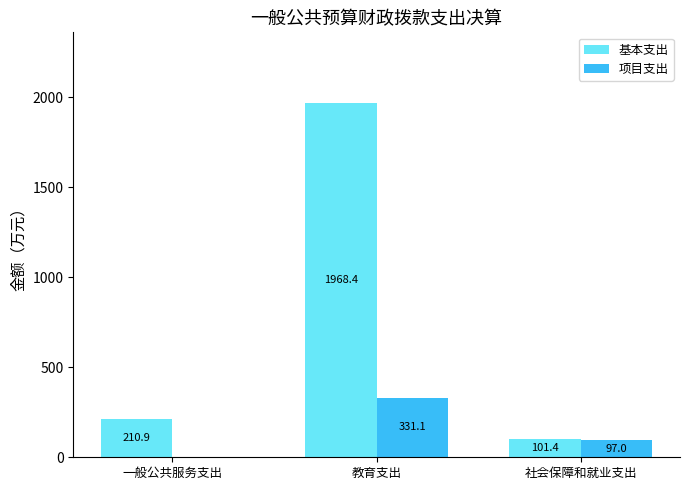

At which category is the sum across all series the highest?

教育支出